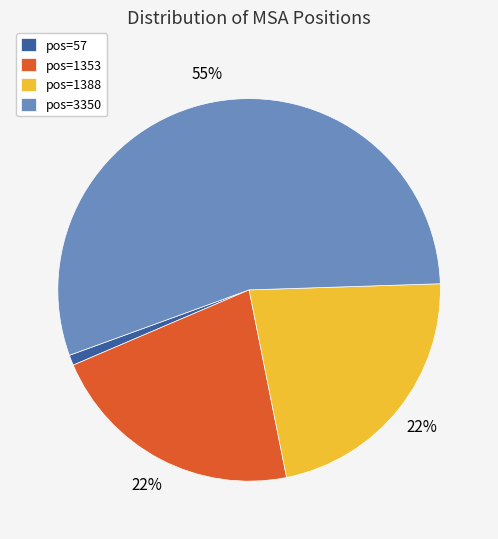

Is it true that pos=57 is 1% of the pie?

True